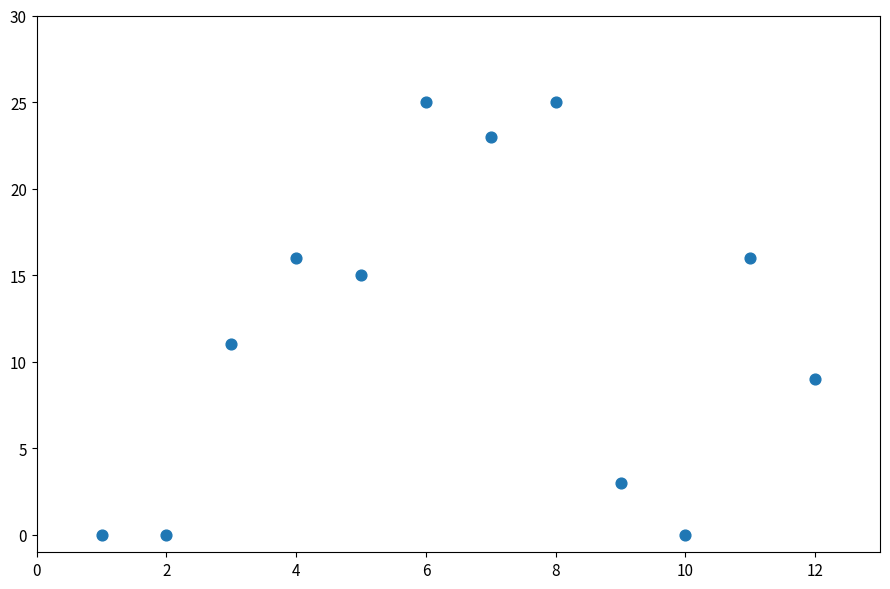

What is the range of Y values (max minus min)?

25